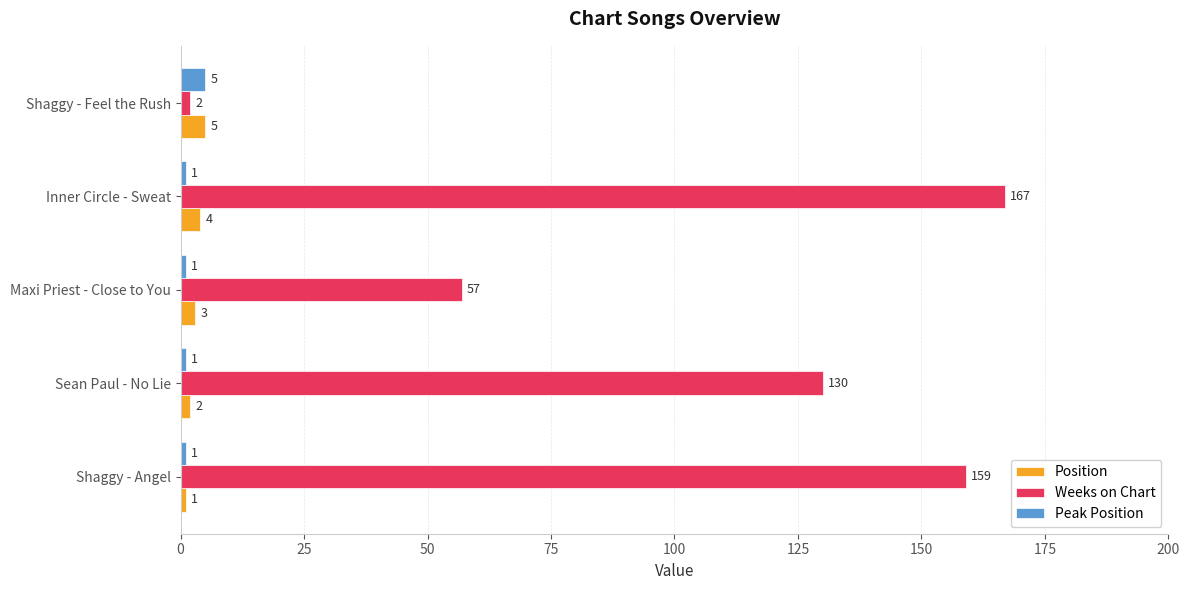

How many data points in Peak Position are above 1?

1